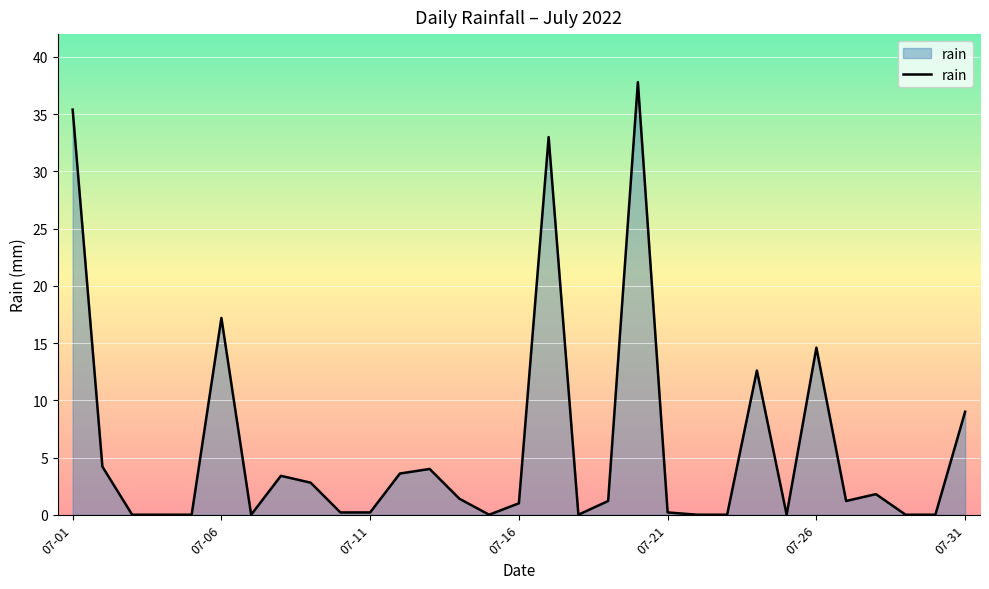

What is the maximum value shown in the chart?

37.8